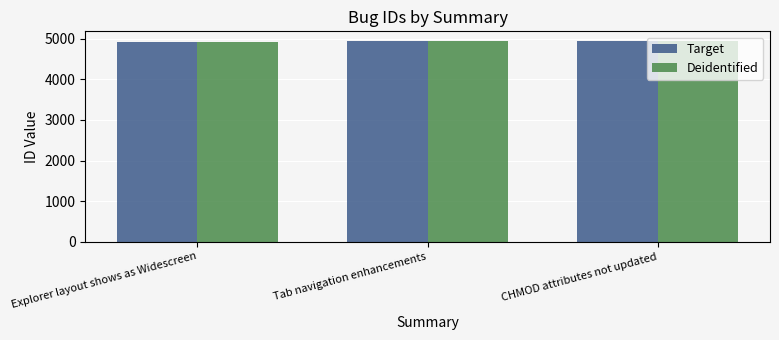

Are the bars horizontal?

No